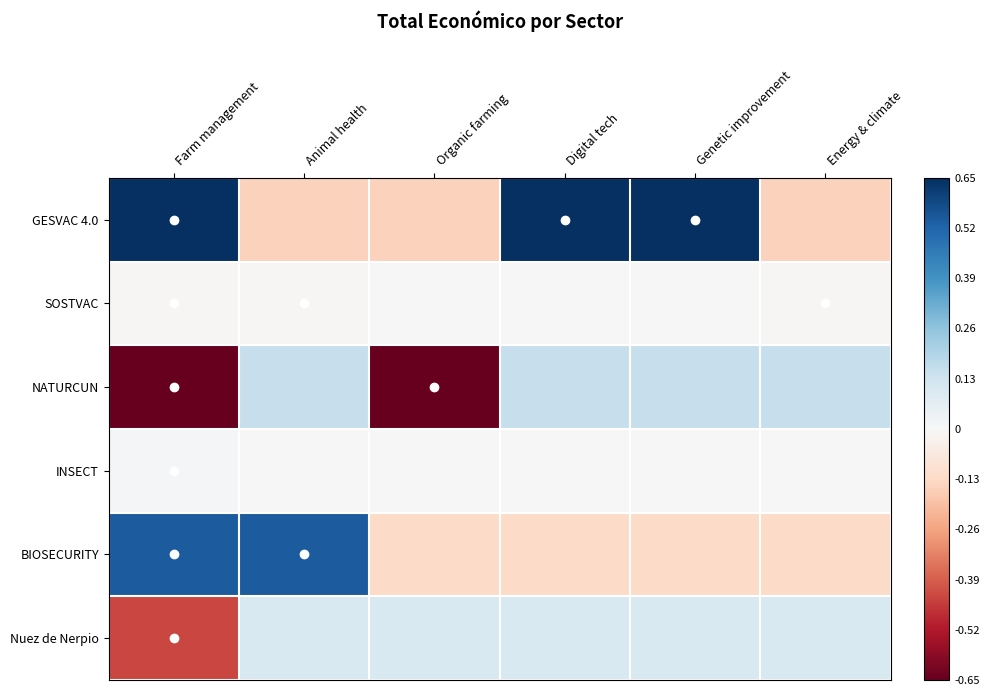

What is the difference between the highest and lowest values at Genetic improvement?

0.8